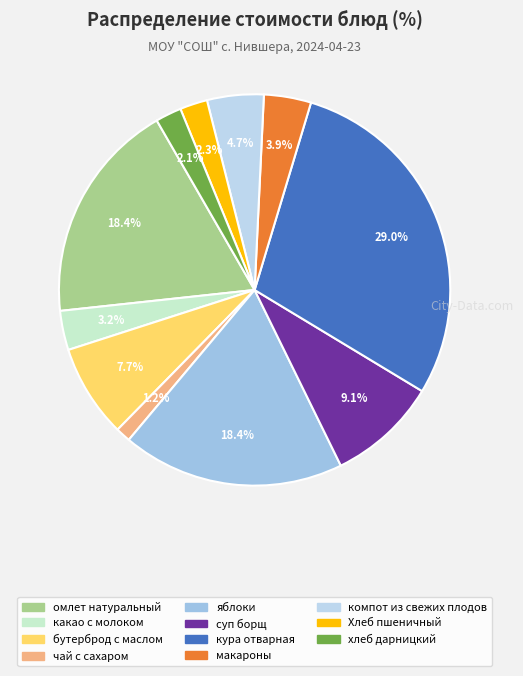

What is the smallest slice in the pie chart?

чай с сахаром